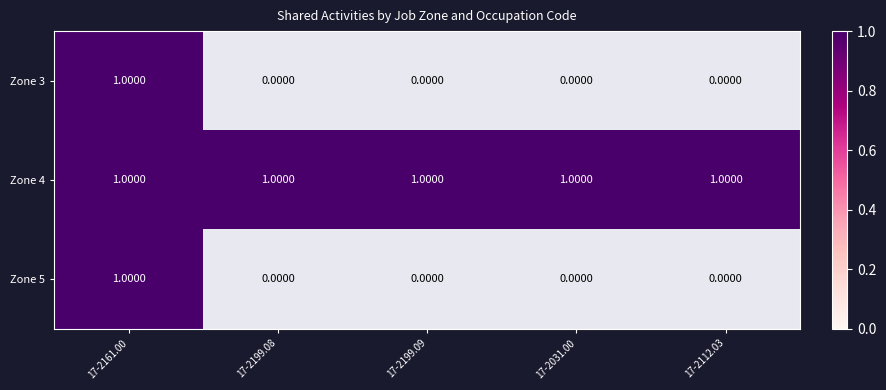

Which series has the largest total across all categories?

Zone 4